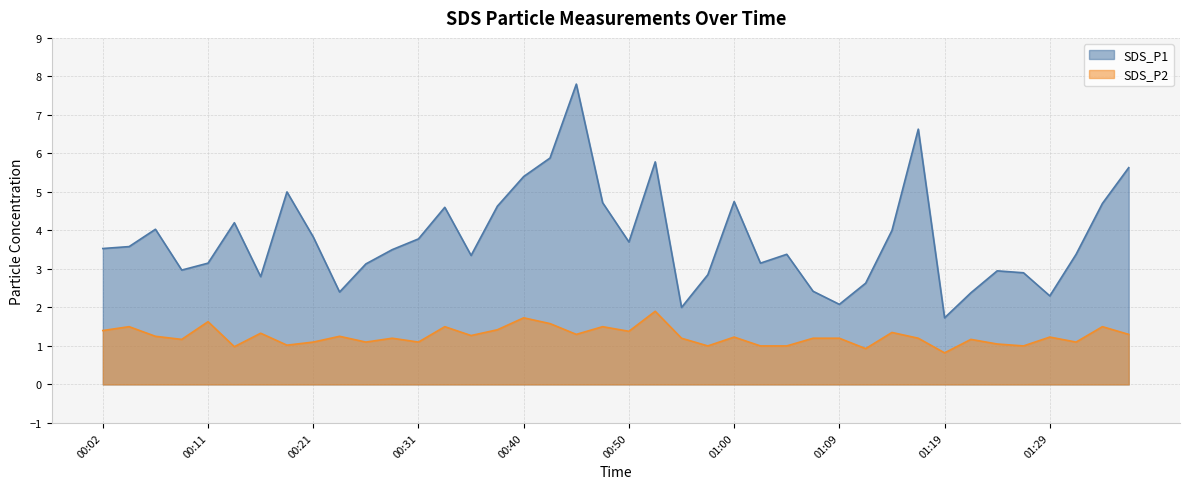

At which category does the chart reach its peak across all series?

00:45